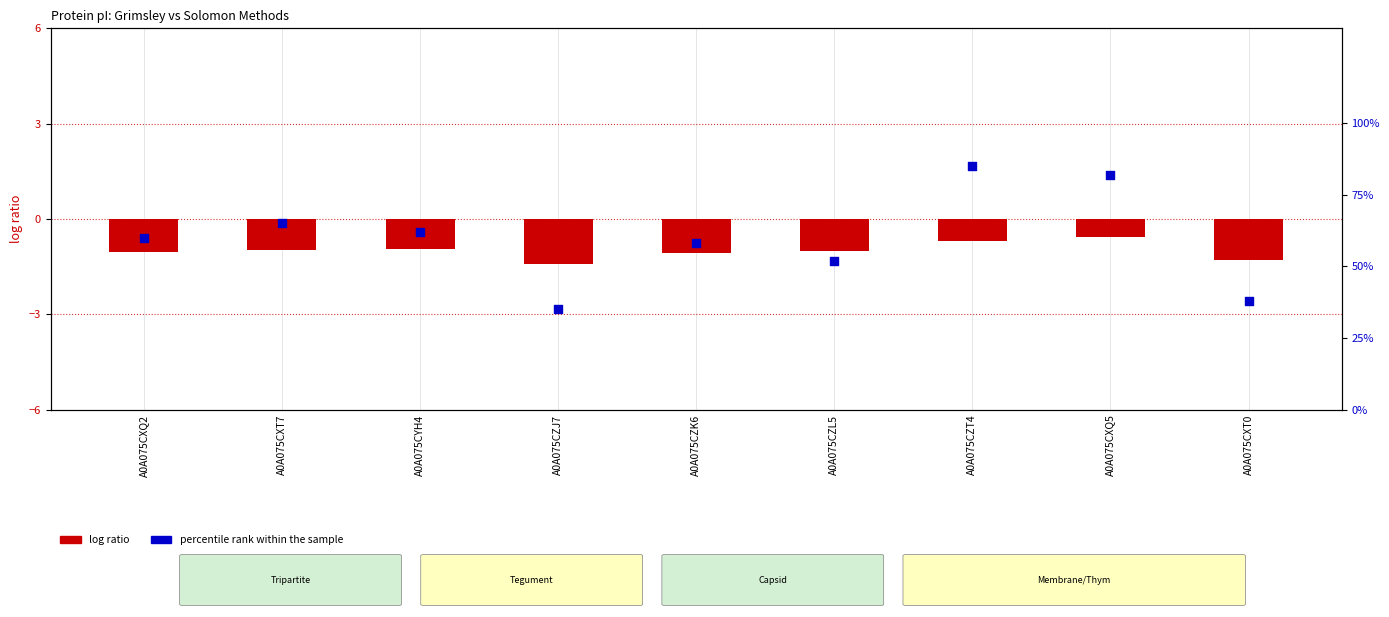

At how many categories does at least one series exceed 60?

4